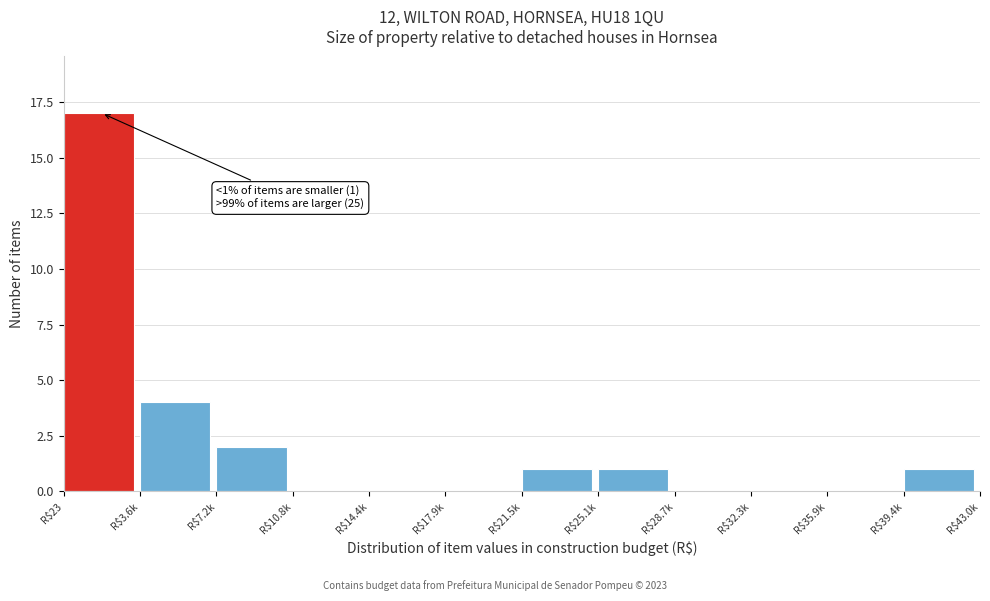

Where is the data nearest to the value 8?

R$3.6k